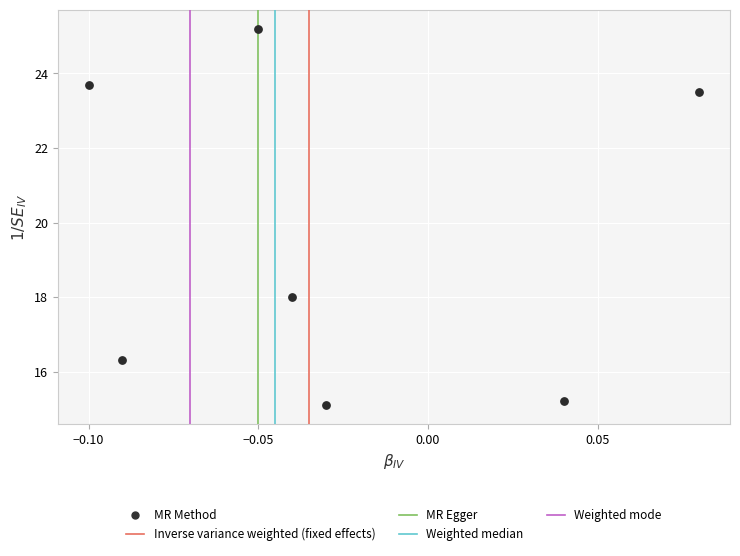

What Y value in the scatter plot is closest to 20?

18.0